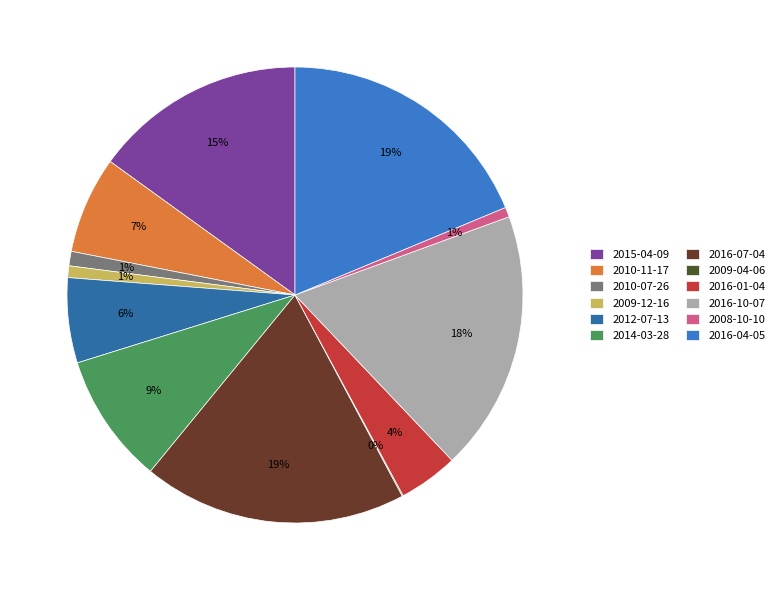

Which has a higher value, 2014-03-28 or 2009-12-16?

2014-03-28